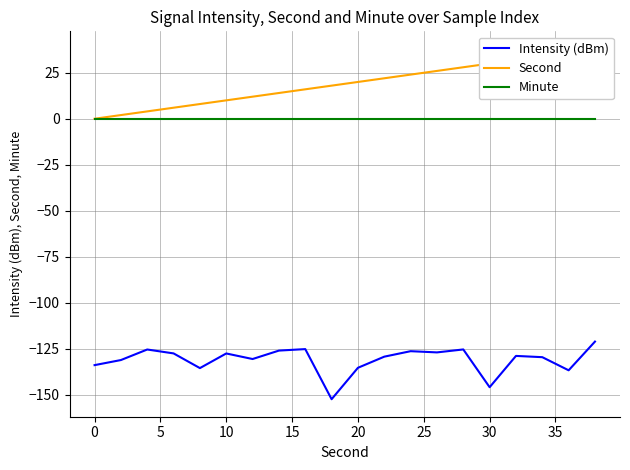

True or false: Minute and Intensity (dBm) cross at least once.

False